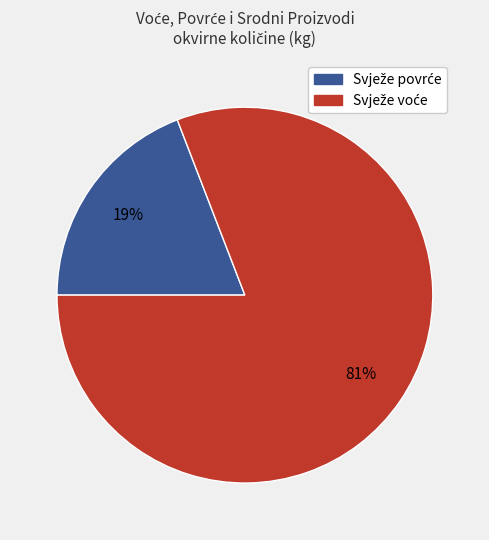

To the nearest percent, what is the difference between the largest and smallest slice percentages?

62%